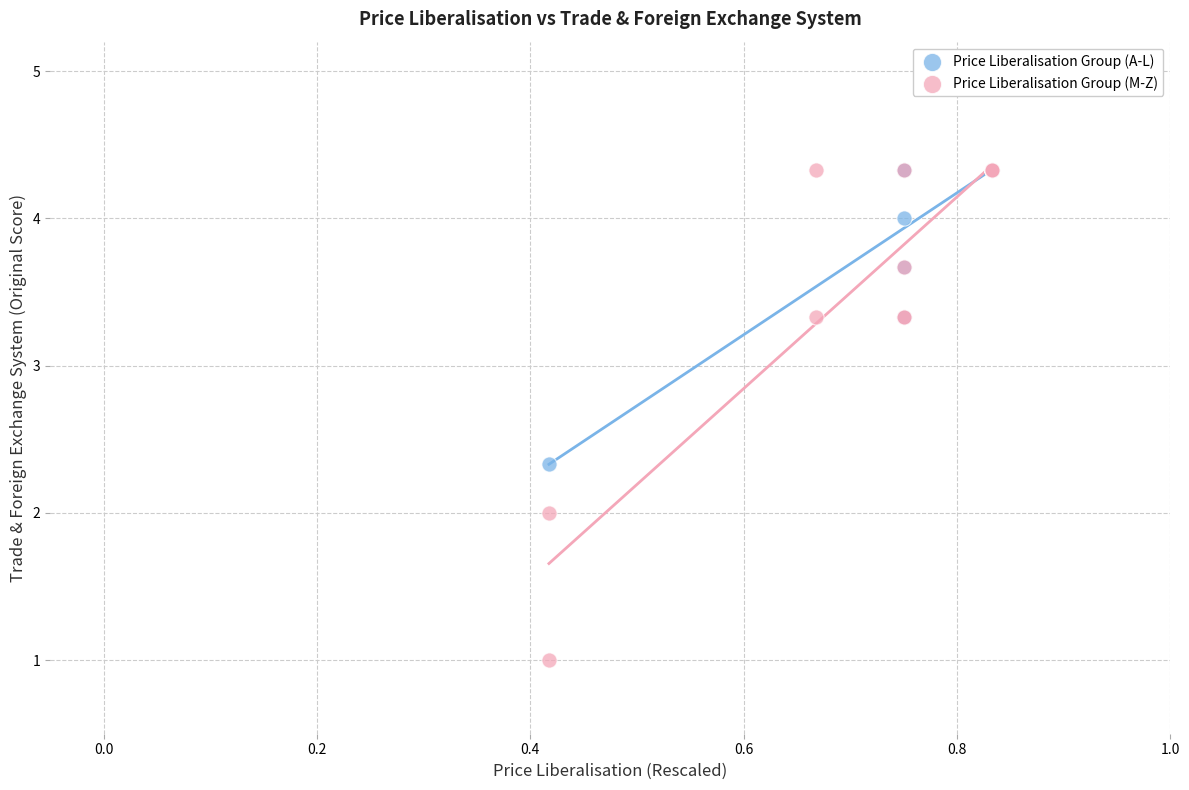

Which series contains the lowest Y value?

Price Liberalisation Group (M-Z)